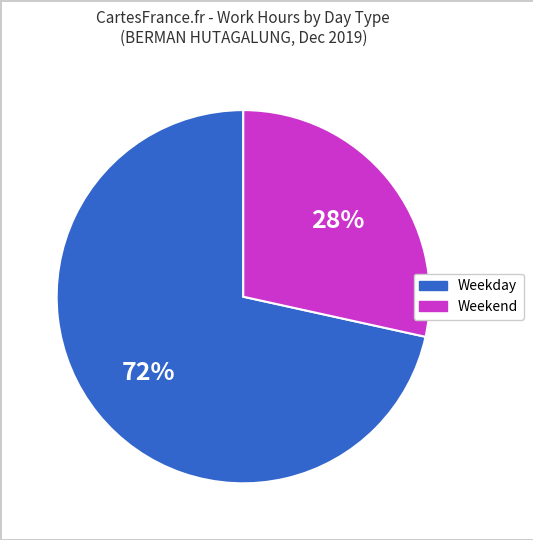

To the nearest percent, what is the average slice percentage?

50%